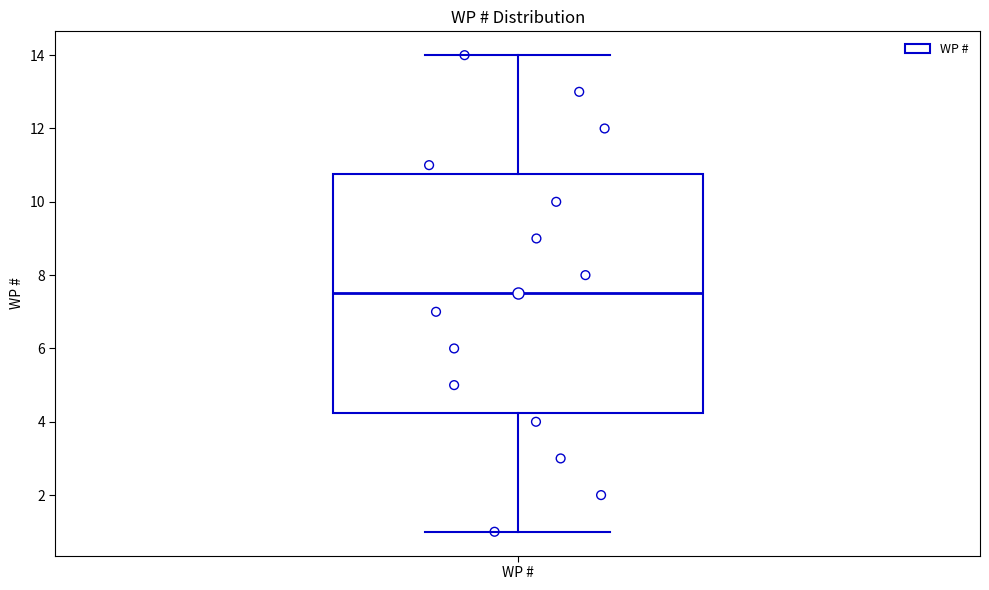

Read this box plot against the y-axis: the position of the median line, the range covered by the box, and the ends of both whiskers. The values are not printed on the chart, so give them approximately, as read against the axis.

median 7.6, box 4.2 to 10.8, whiskers 1.0 to 14.0